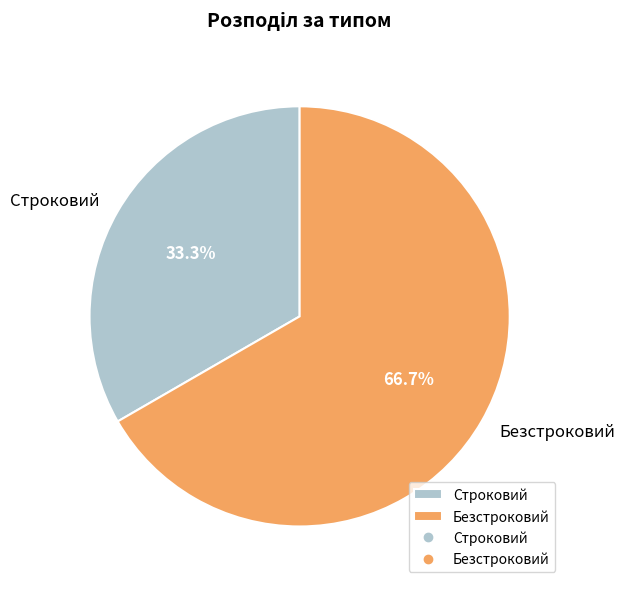

What is the ratio of the value at Строковий to the value at Безстроковий?

0.5